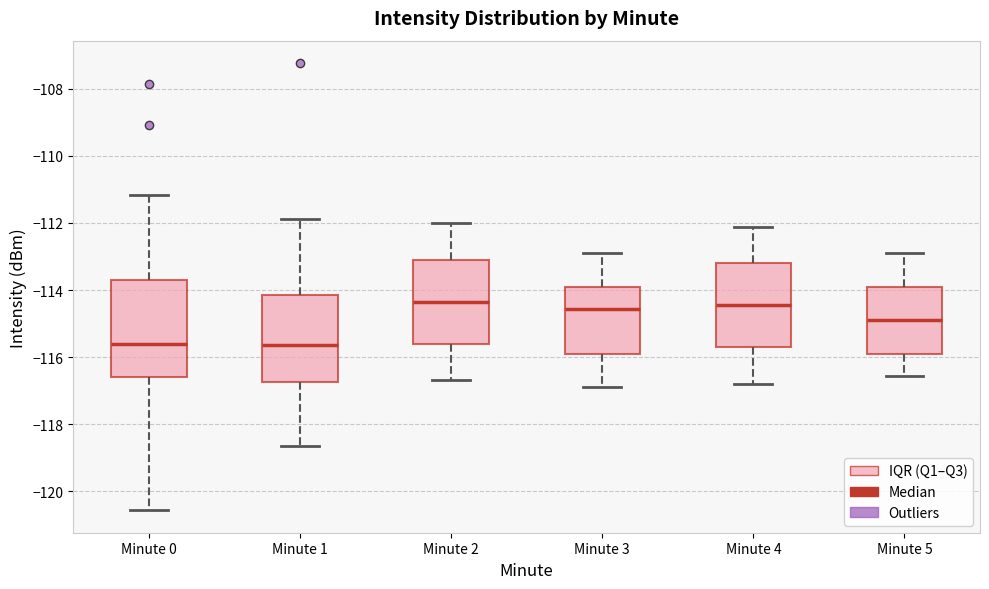

Reading left to right, transcribe this box plot: for each box, give where its median line is, the range the box spans, and where its two whiskers end, as read against the y-axis. The values are not printed on the chart, so give them approximately, as read against the axis.

Minute 0: median -115.6, box -116.6 to -113.6, whiskers -120.6 to -111.2
Minute 1: median -115.6, box -116.8 to -114.2, whiskers -118.6 to -111.8
Minute 2: median -114.4, box -115.6 to -113.0, whiskers -116.6 to -112.0
Minute 3: median -114.6, box -116.0 to -114.0, whiskers -117.0 to -113.0
Minute 4: median -114.4, box -115.8 to -113.2, whiskers -116.8 to -112.2
Minute 5: median -115.0, box -116.0 to -114.0, whiskers -116.6 to -113.0